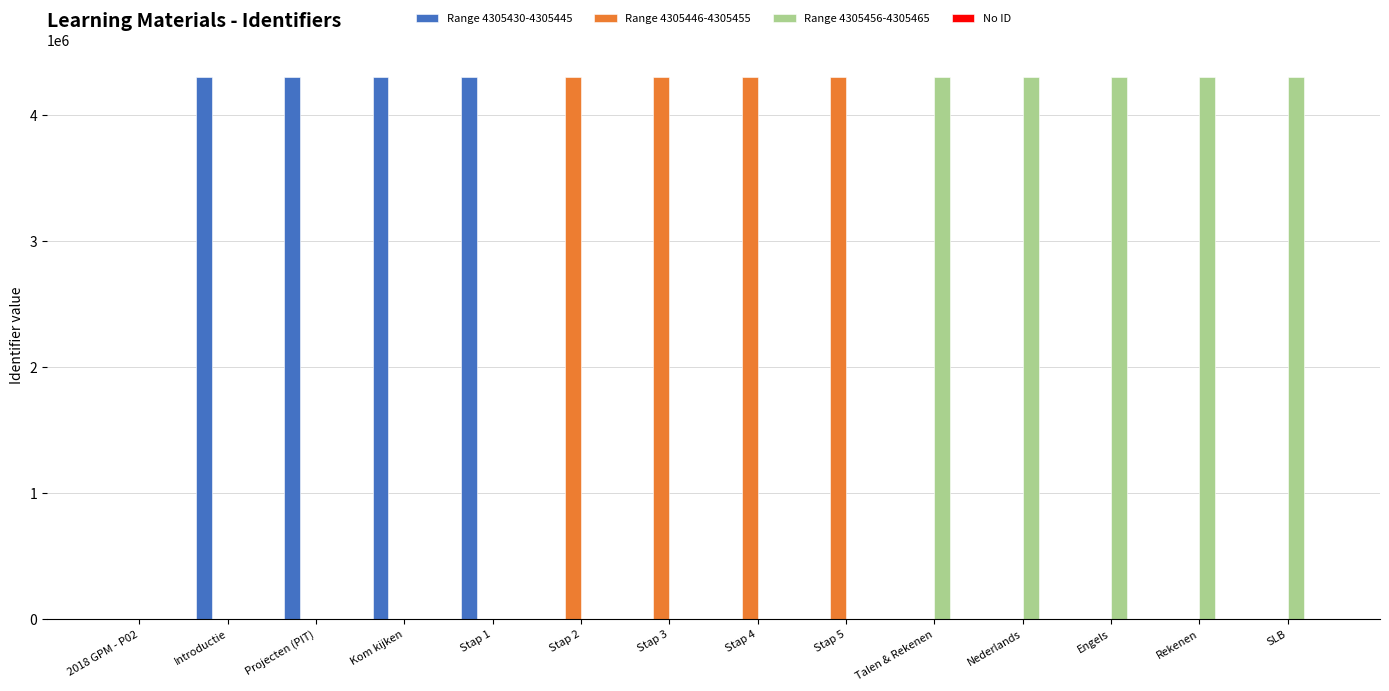

What is the maximum value shown in the chart?

4305465